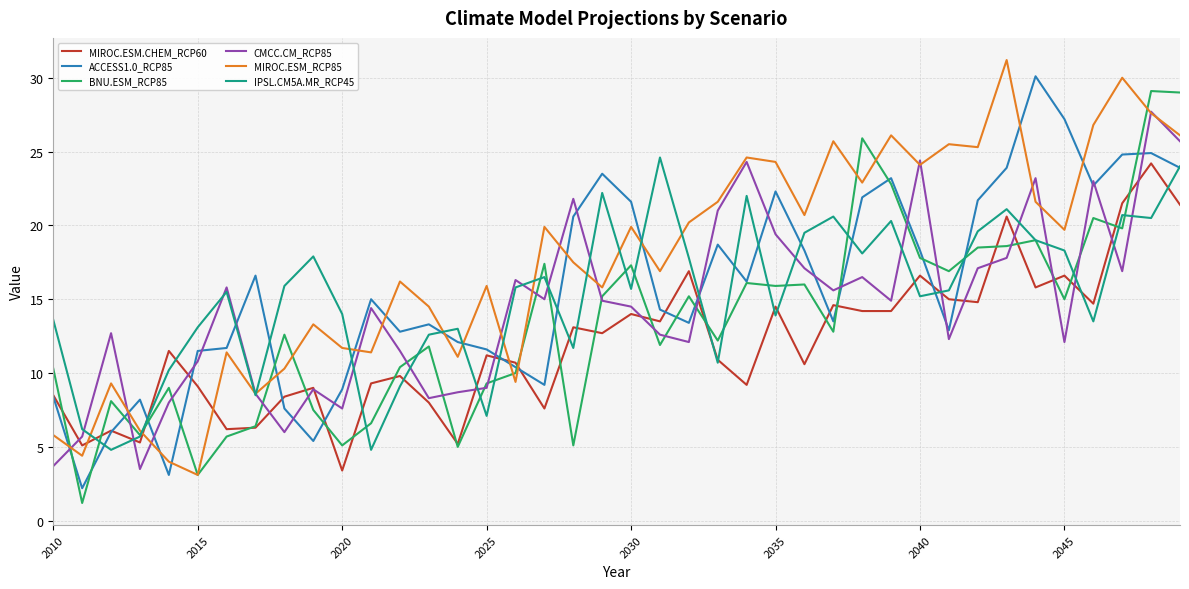

How many series are shown in this chart?

6